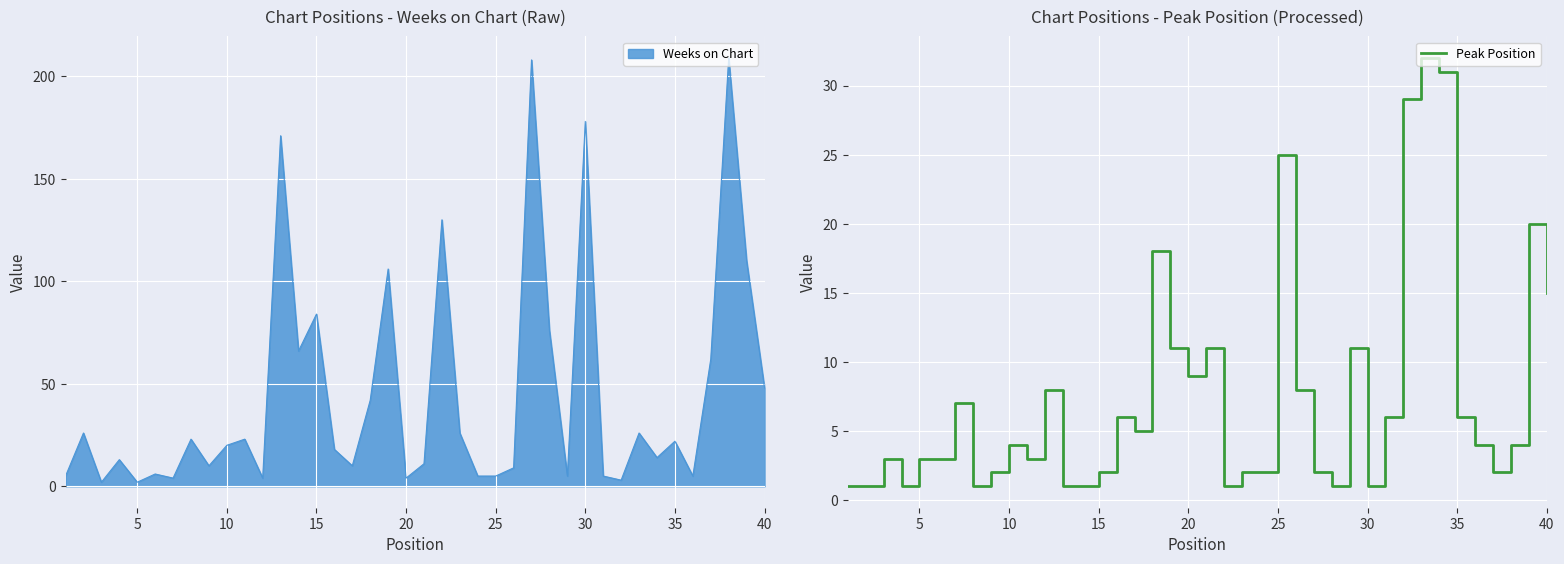

Where is Peak Position nearest to the value 16?

40